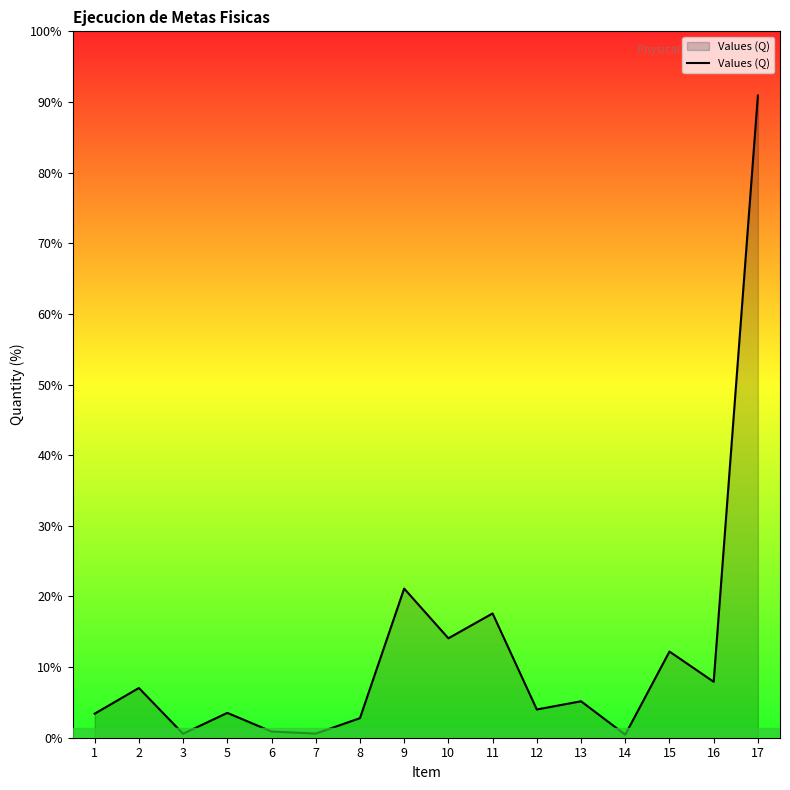

Does the chart have visible grid lines?

No